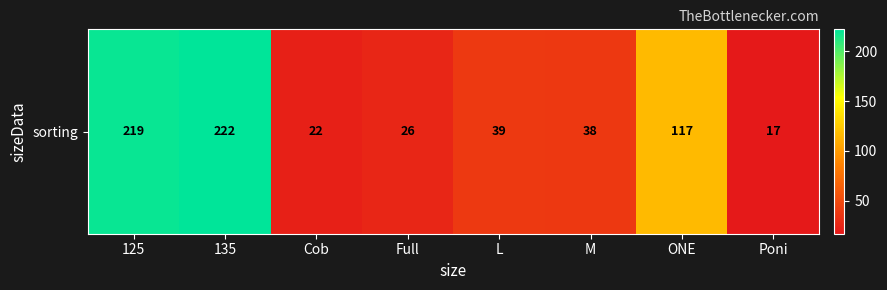

Which label corresponds to the largest value in the chart?

135